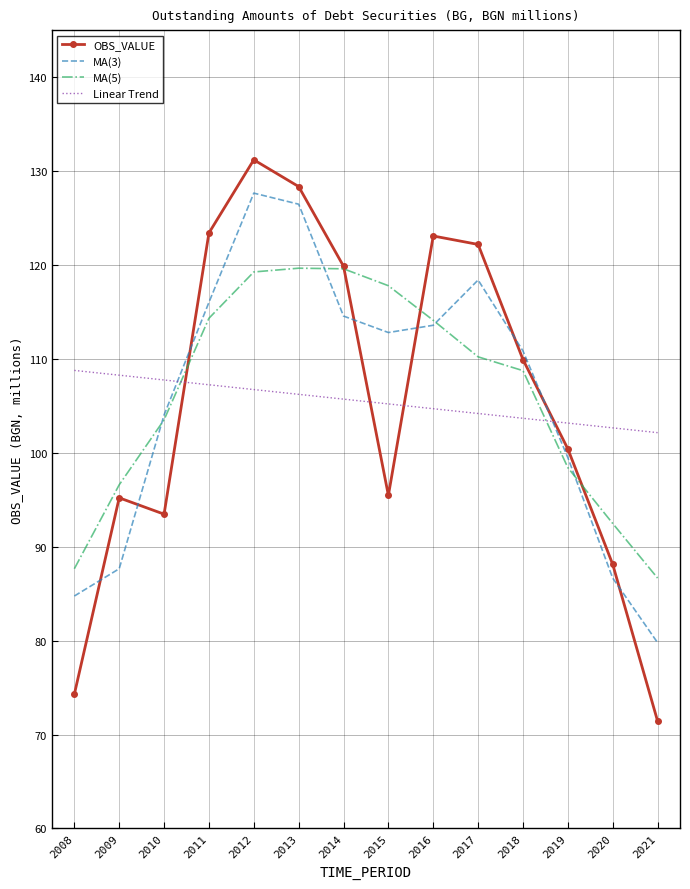

Read the OBS_VALUE value at 2014.

119.9